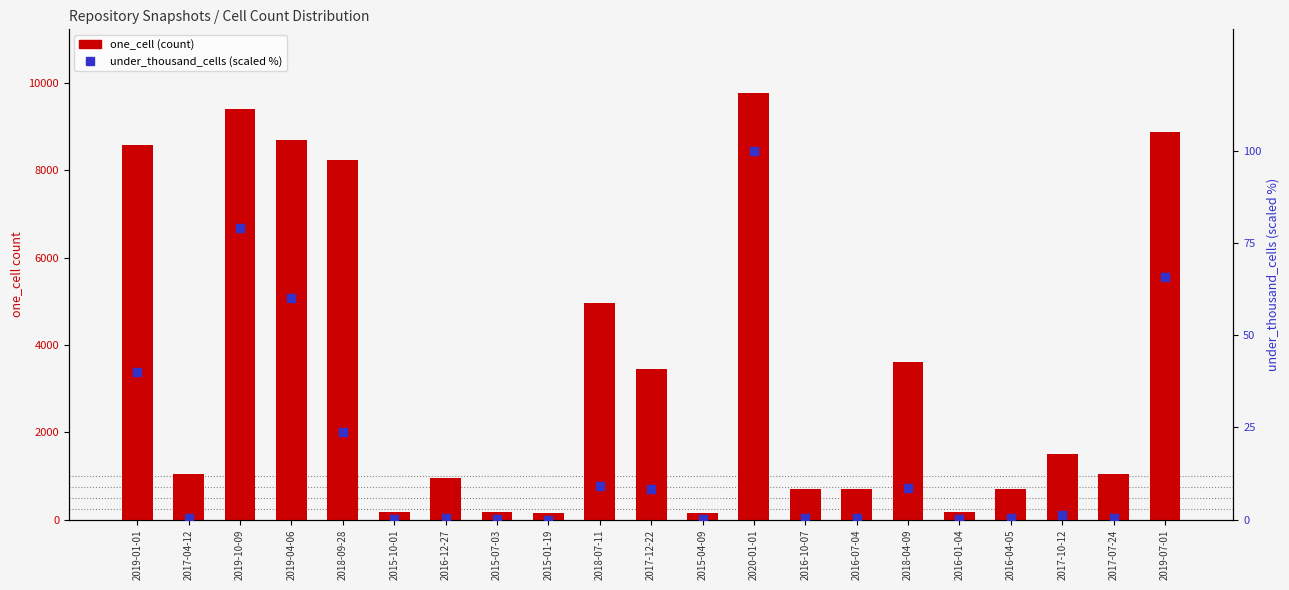

What is the total value across all series at 2015-10-01?

178.2